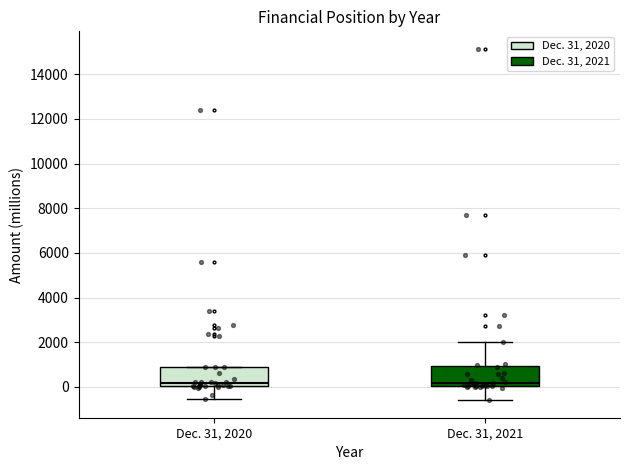

Reading left to right, read every box against the y-axis: the position of its median line, the range the box covers, and the ends of its whiskers. The values are not printed on the chart, so give them approximately, as read against the axis.

Dec. 31, 2020: median 200, box 0 to 800, whiskers -600 to 800
Dec. 31, 2021: median 200, box 0 to 1000, whiskers -600 to 2000